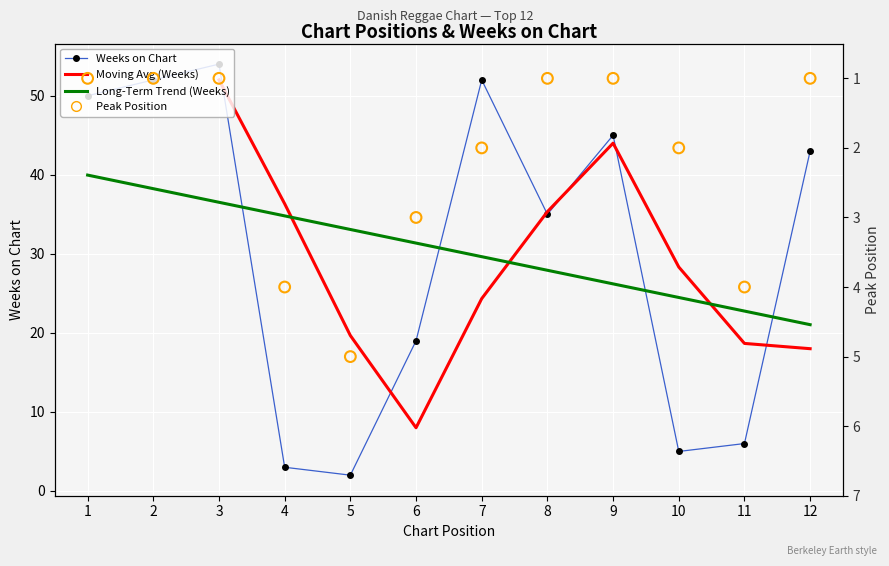

Which series reaches the maximum Y coordinate?

Weeks on Chart